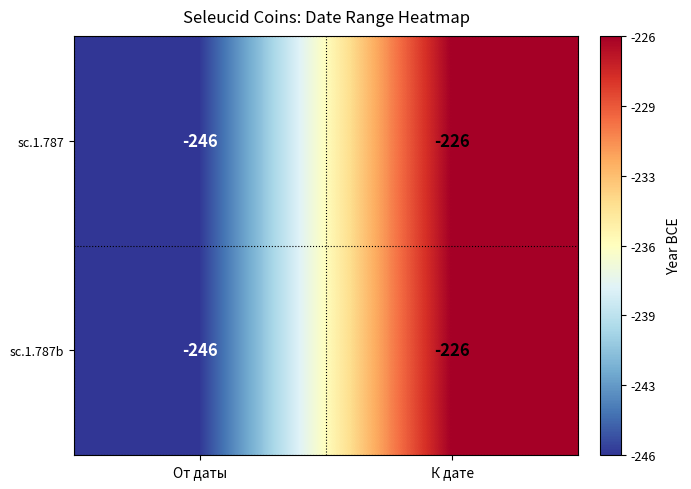

The value of sc.1.787b at От даты is -94. True or false?

False